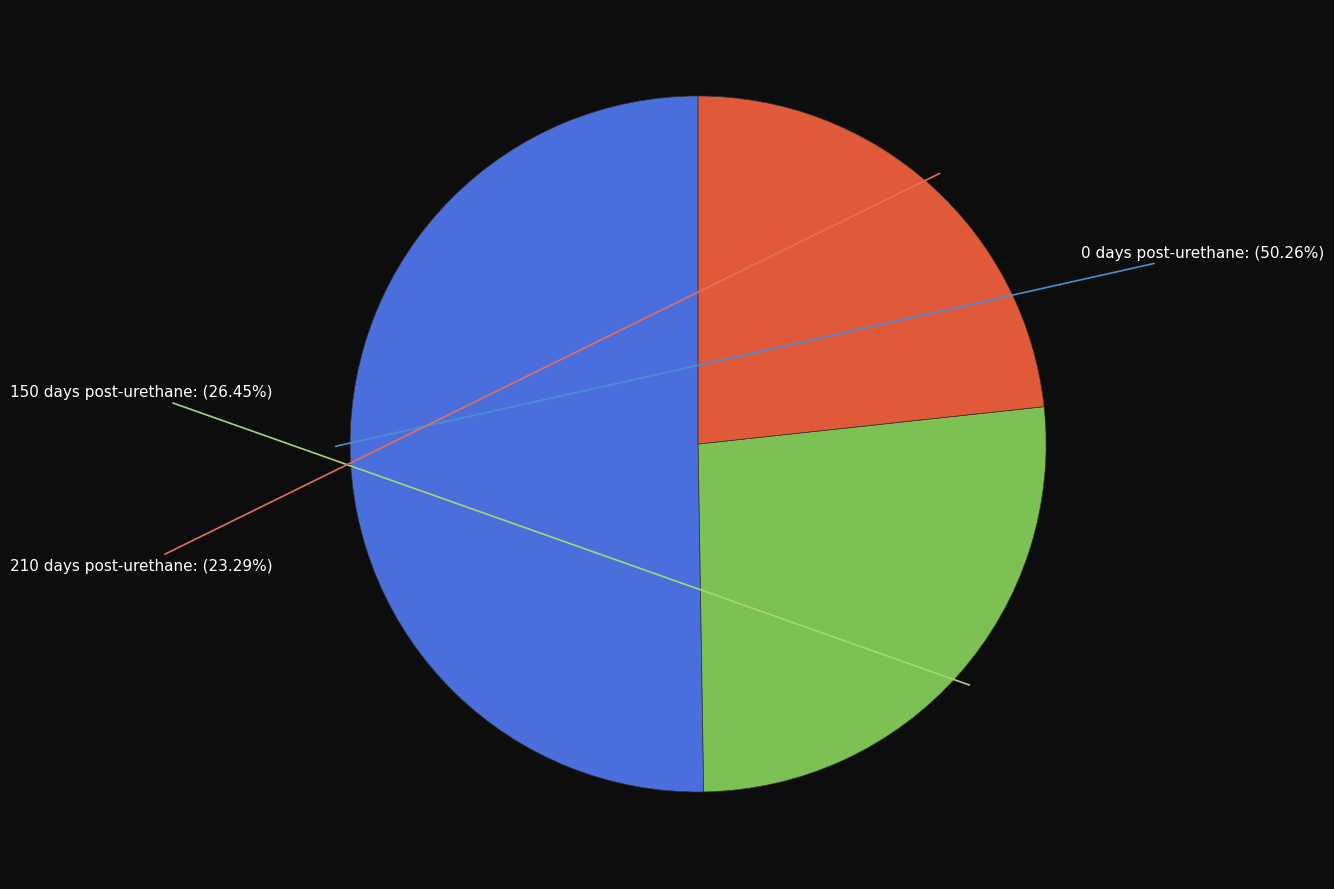

What percentage do 210 days post-urethane and 150 days post-urethane together represent?

49.7%